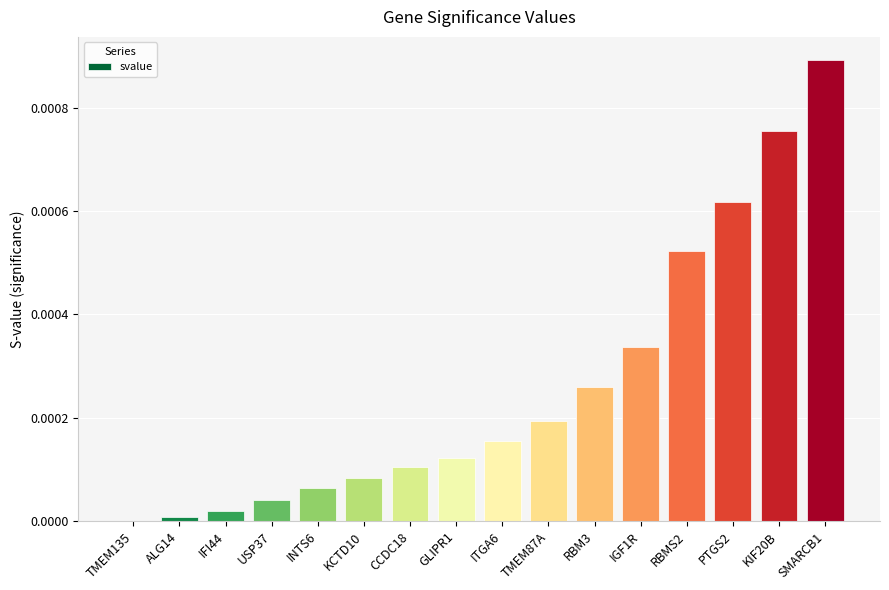

Between TMEM135 and KIF20B, which is larger?

KIF20B